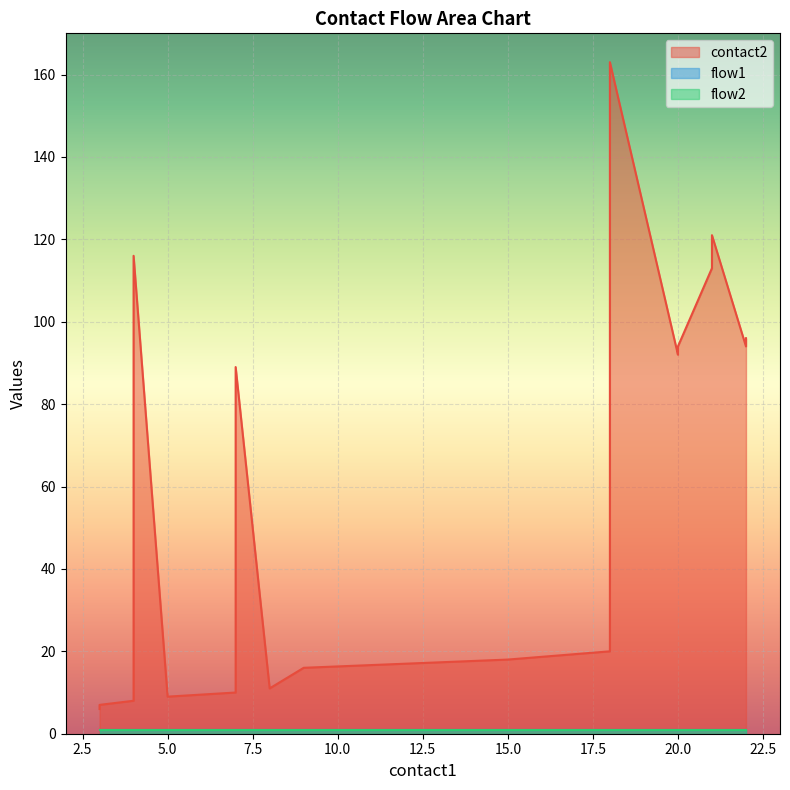

What are all the series names shown in the legend?

contact2, flow1, flow2